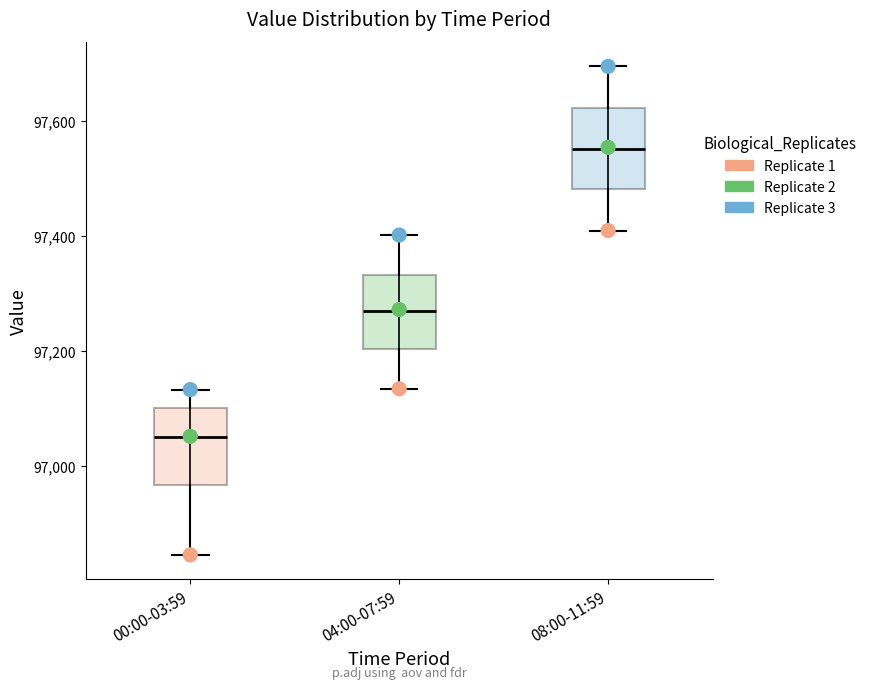

Reading left to right, read every box against the y-axis: the position of its median line, the range the box covers, and the ends of its whiskers. The values are not printed on the chart, so give them approximately, as read against the axis.

00:00-03:59: median 97060, box 96960 to 97100, whiskers 96840 to 97140
04:00-07:59: median 97260, box 97200 to 97340, whiskers 97140 to 97400
08:00-11:59: median 97560, box 97480 to 97620, whiskers 97420 to 97700